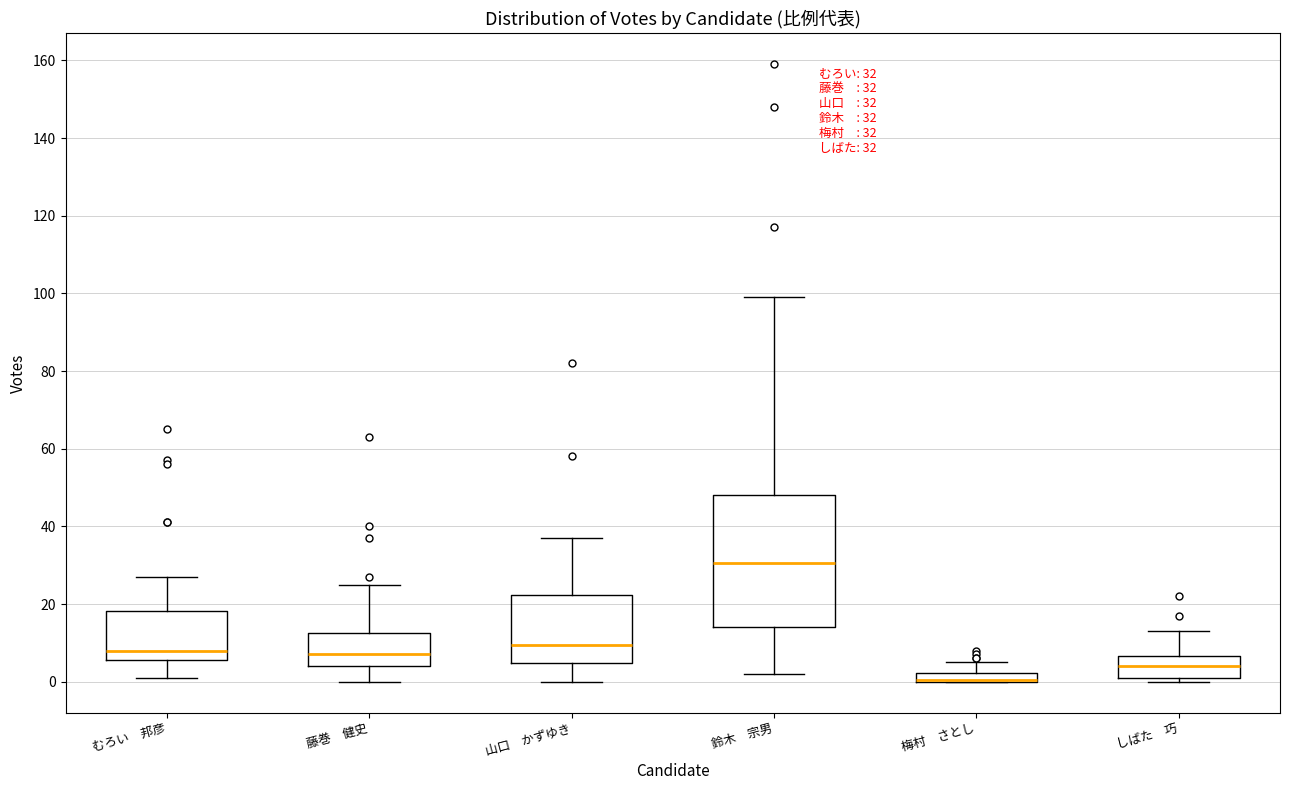

Which box is the tallest, from its lower edge to its upper edge?

鈴木 宗男